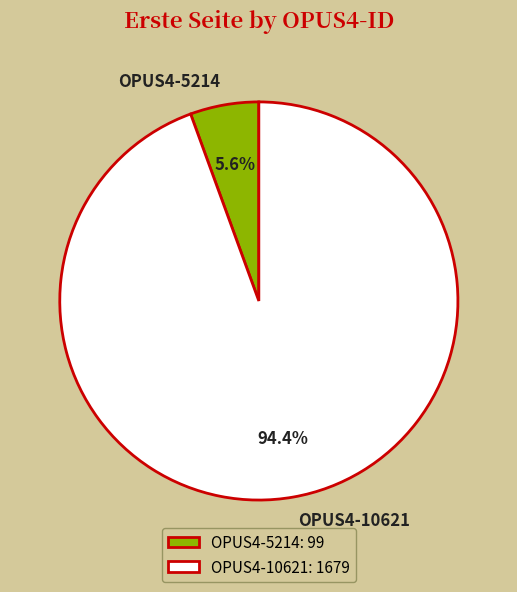

To the nearest percent, what is the difference between the OPUS4-10621 and OPUS4-5214 slice percentages?

89%